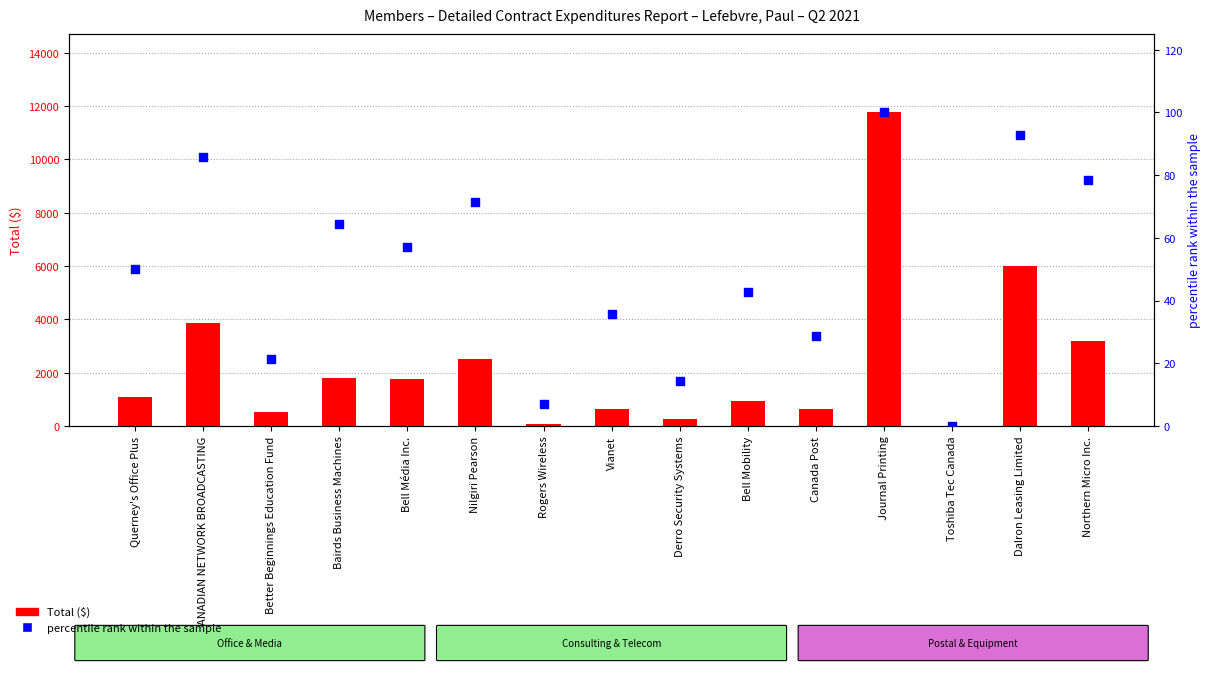

What are all the series names shown in the legend?

Total ($), percentile rank within the sample